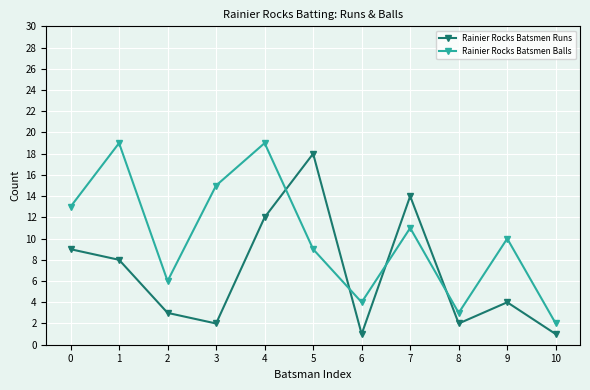

Rank the series at 7 from highest to lowest value.

Rainier Rocks Batsmen Runs, Rainier Rocks Batsmen Balls